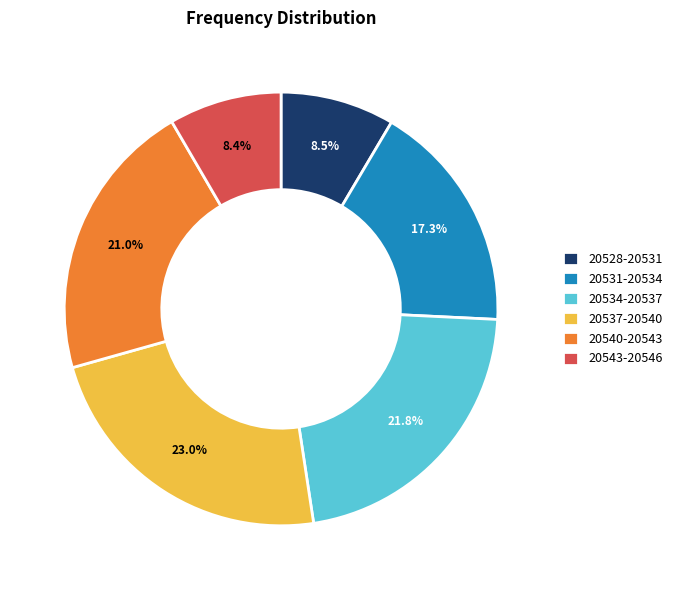

Do 20528-20531 and 20534-20537 together represent more than half of the pie?

No